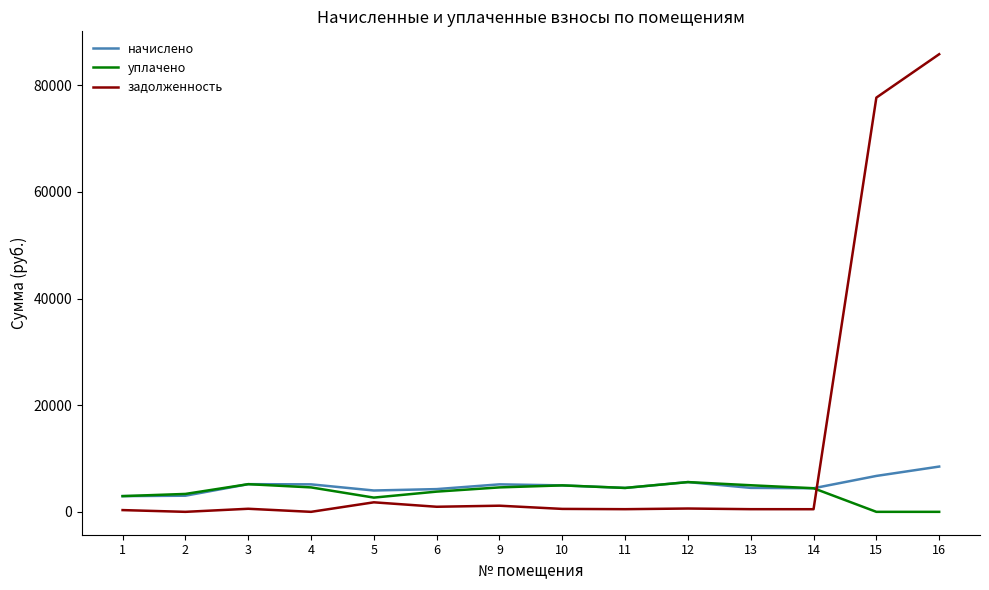

Where do начислено and задолженность first cross each other?

14 and 15